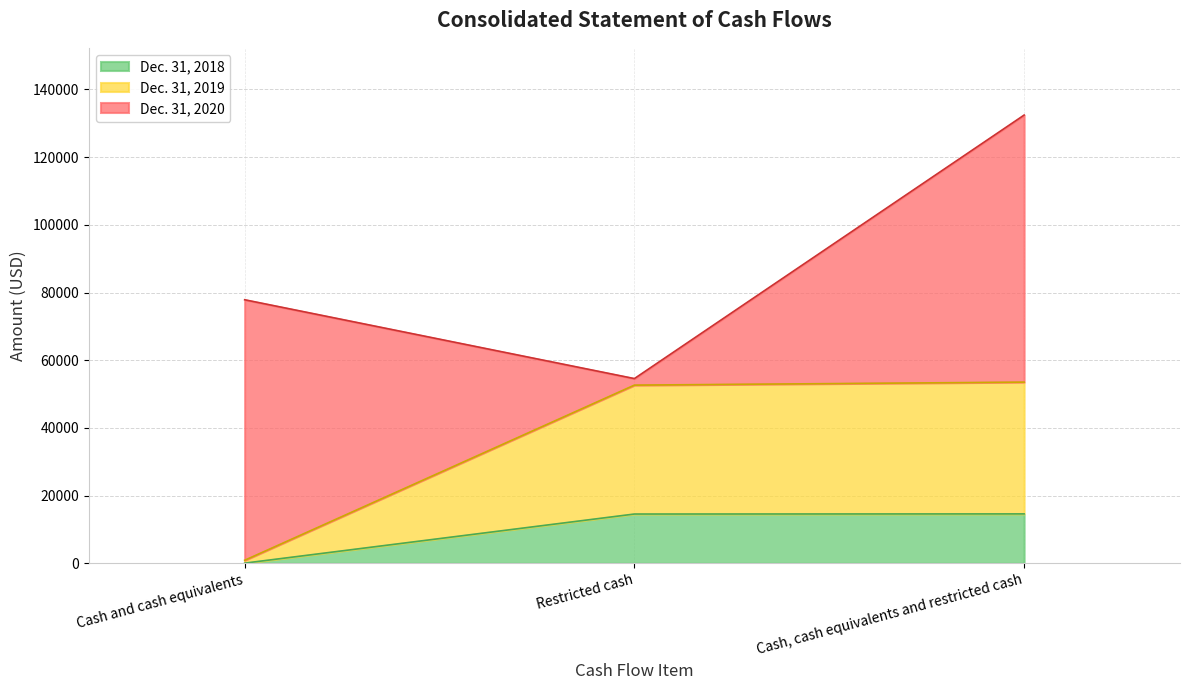

Is it true that Dec. 31, 2018 equals 14593 at Cash, cash equivalents and restricted cash?

True